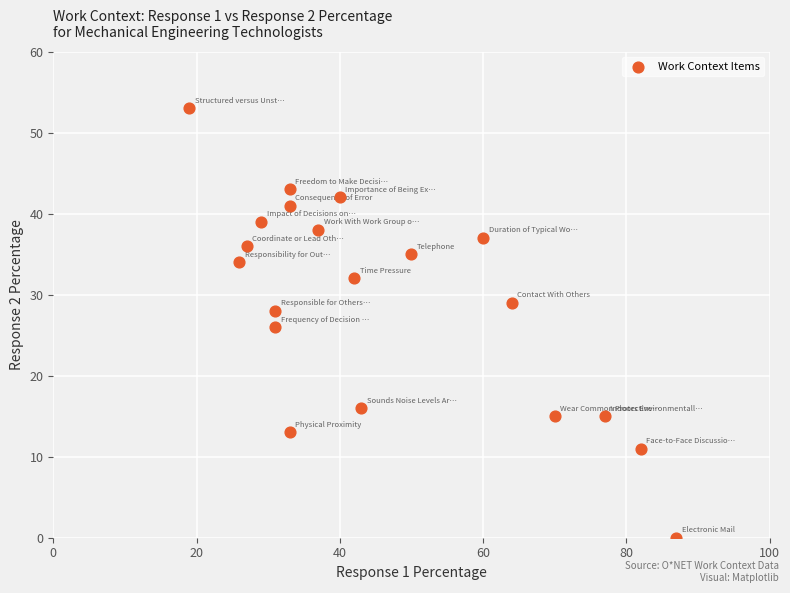

What is the range of X values (max minus min)?

68